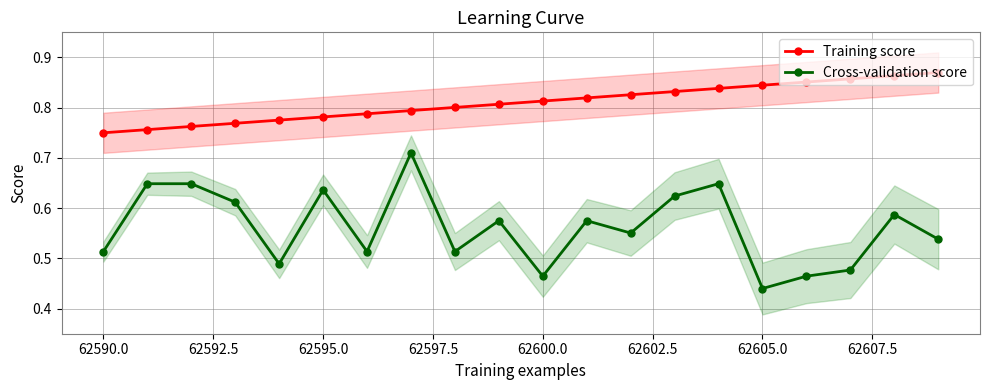

Which series has the largest total across all categories?

Training score